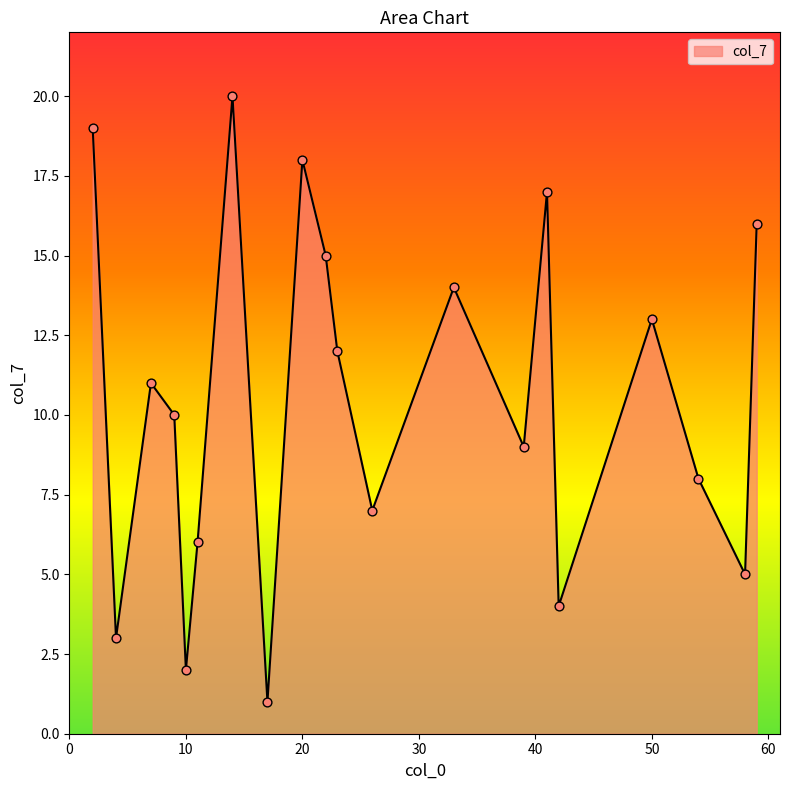

What is the greatest value displayed?

20